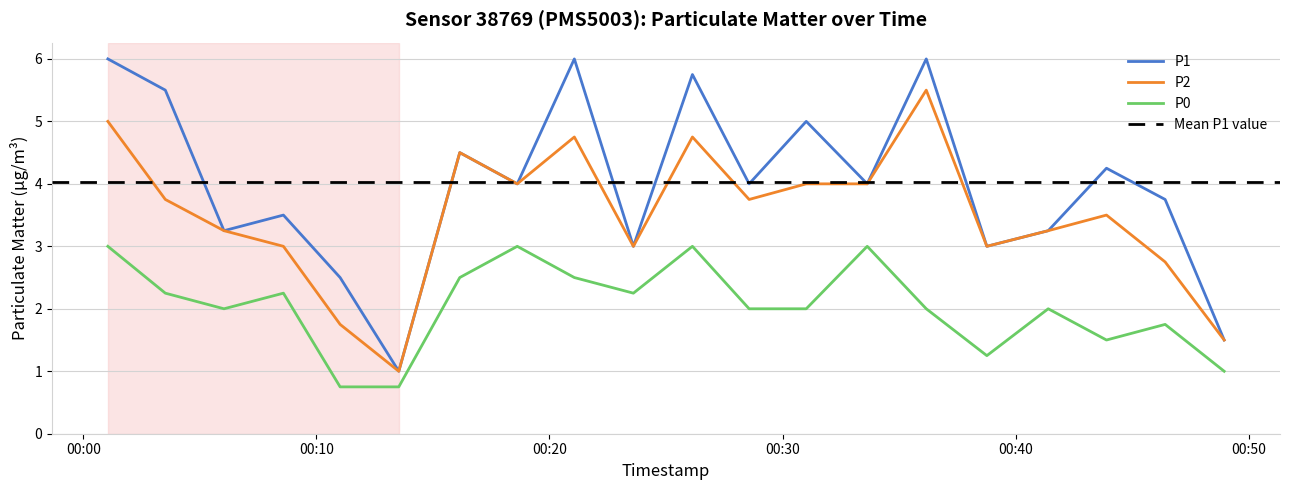

Between 2023-10-08T00:08:35 and 2023-10-08T00:01:03, which is larger?

2023-10-08T00:01:03